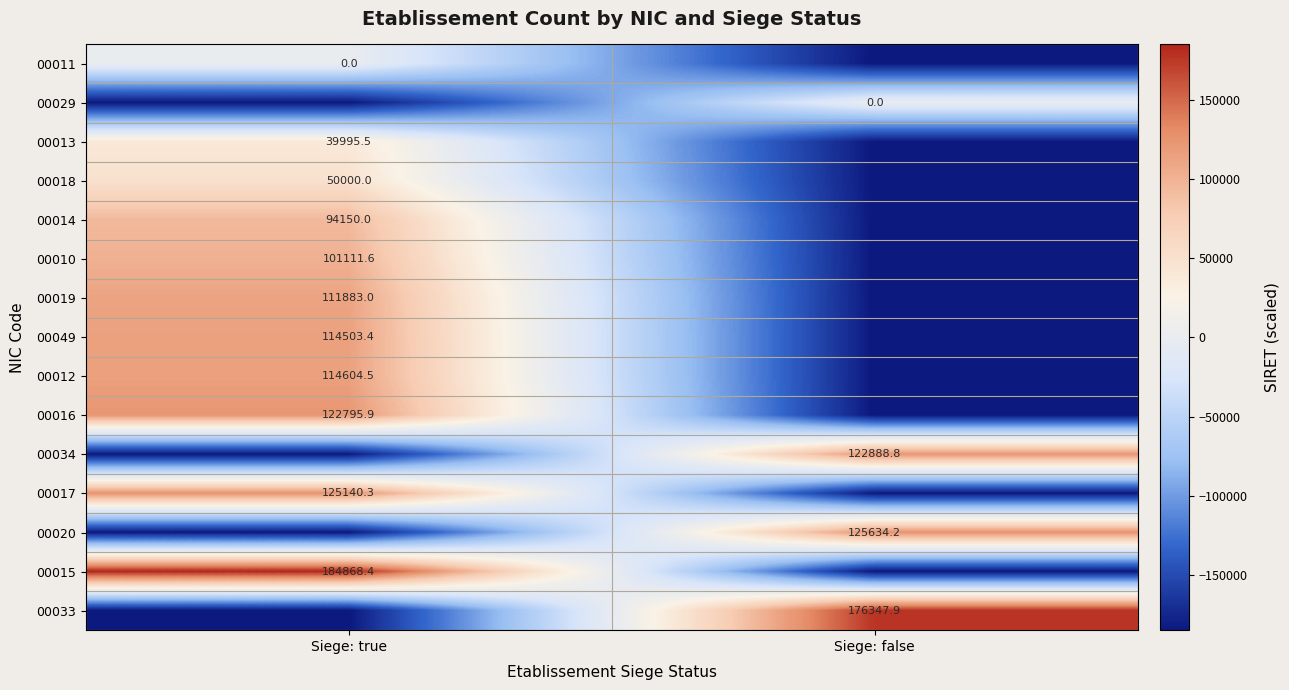

What is the spread (max minus min) of values at Siege: true?

369736.7